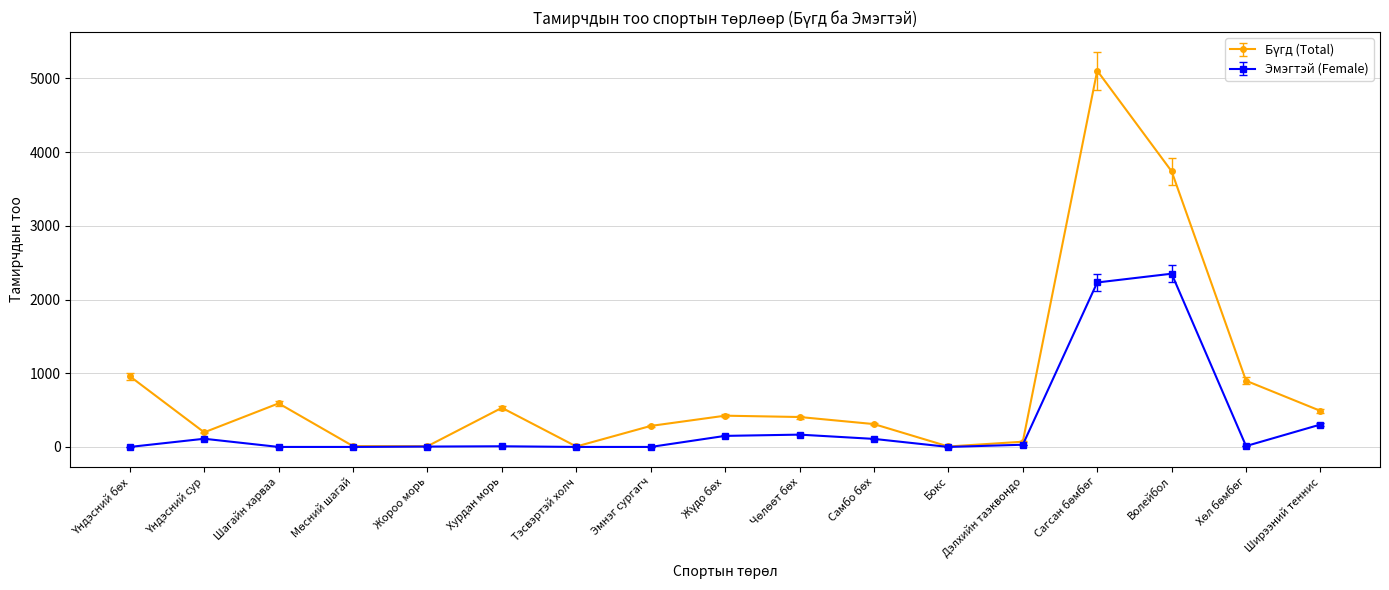

What is the label of the 7th point from the left?

Тэсвэртэй холч